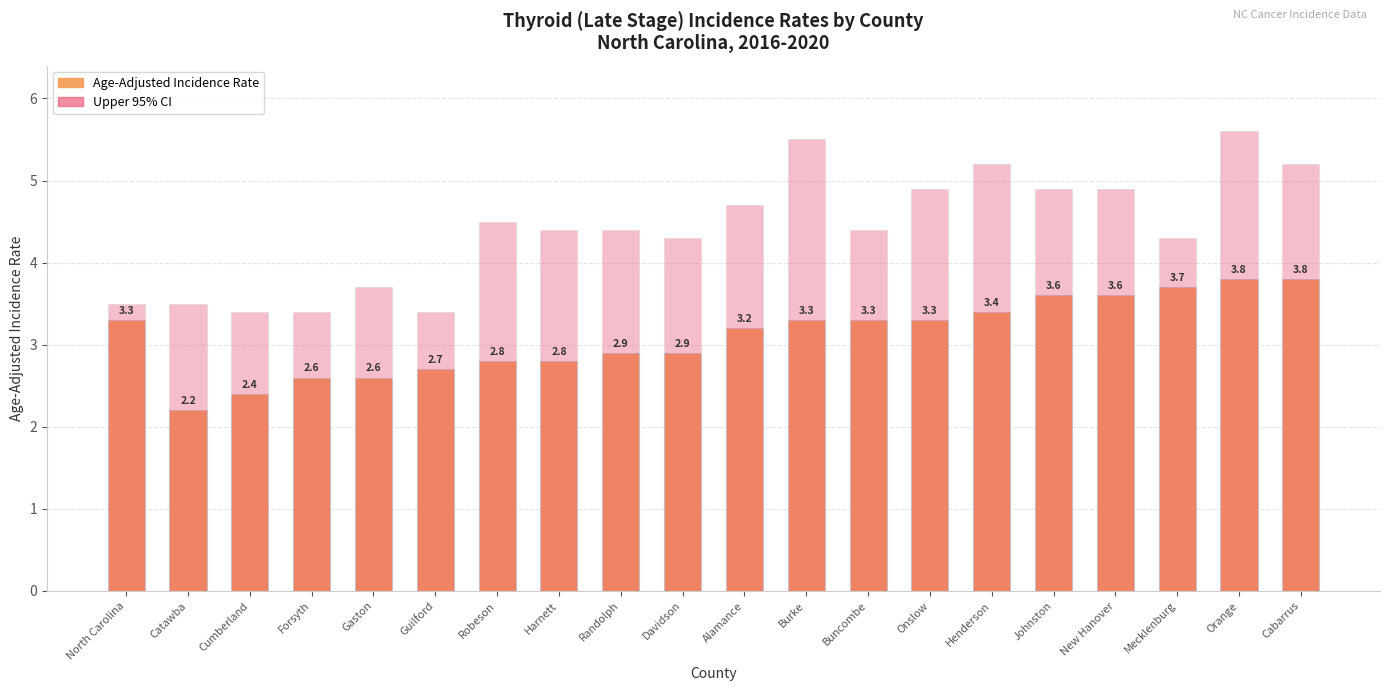

At which category does the chart reach its minimum across all series?

Catawba